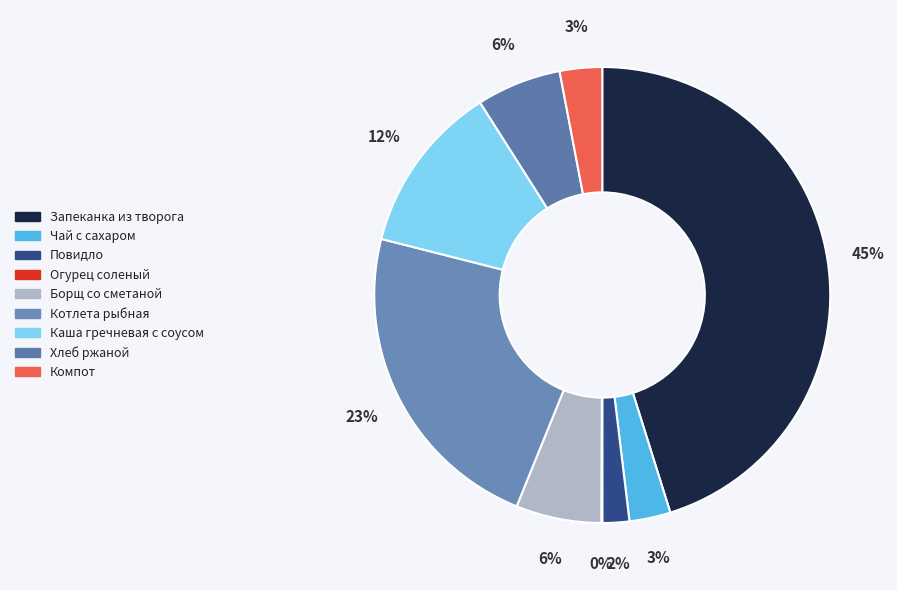

What is the largest slice in the pie chart?

Запеканка из творога